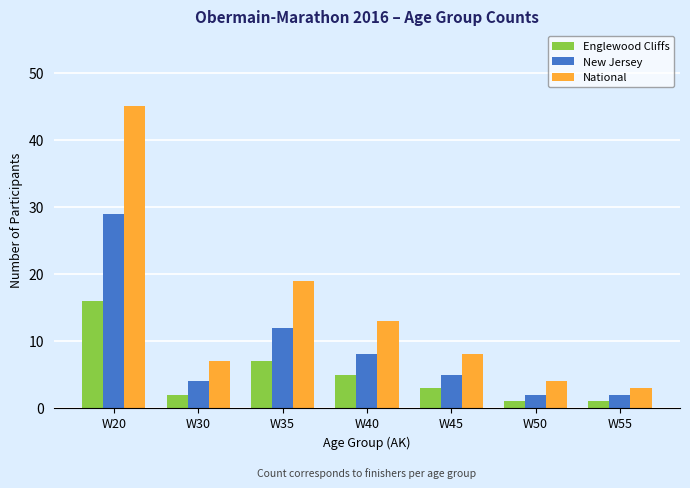

Is it true that New Jersey equals 12 at W35?

True